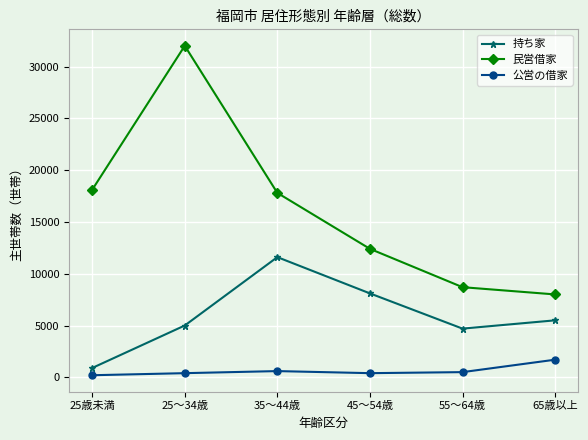

What position from the left is 25歳未満?

1